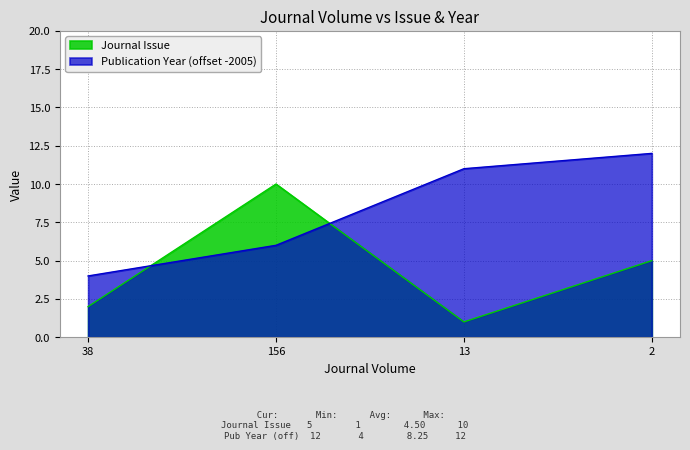

Reading right to left, extract all data points from this chart.

Journal Issue: 5	1	10	2
Publication Year: 12	11	6	4